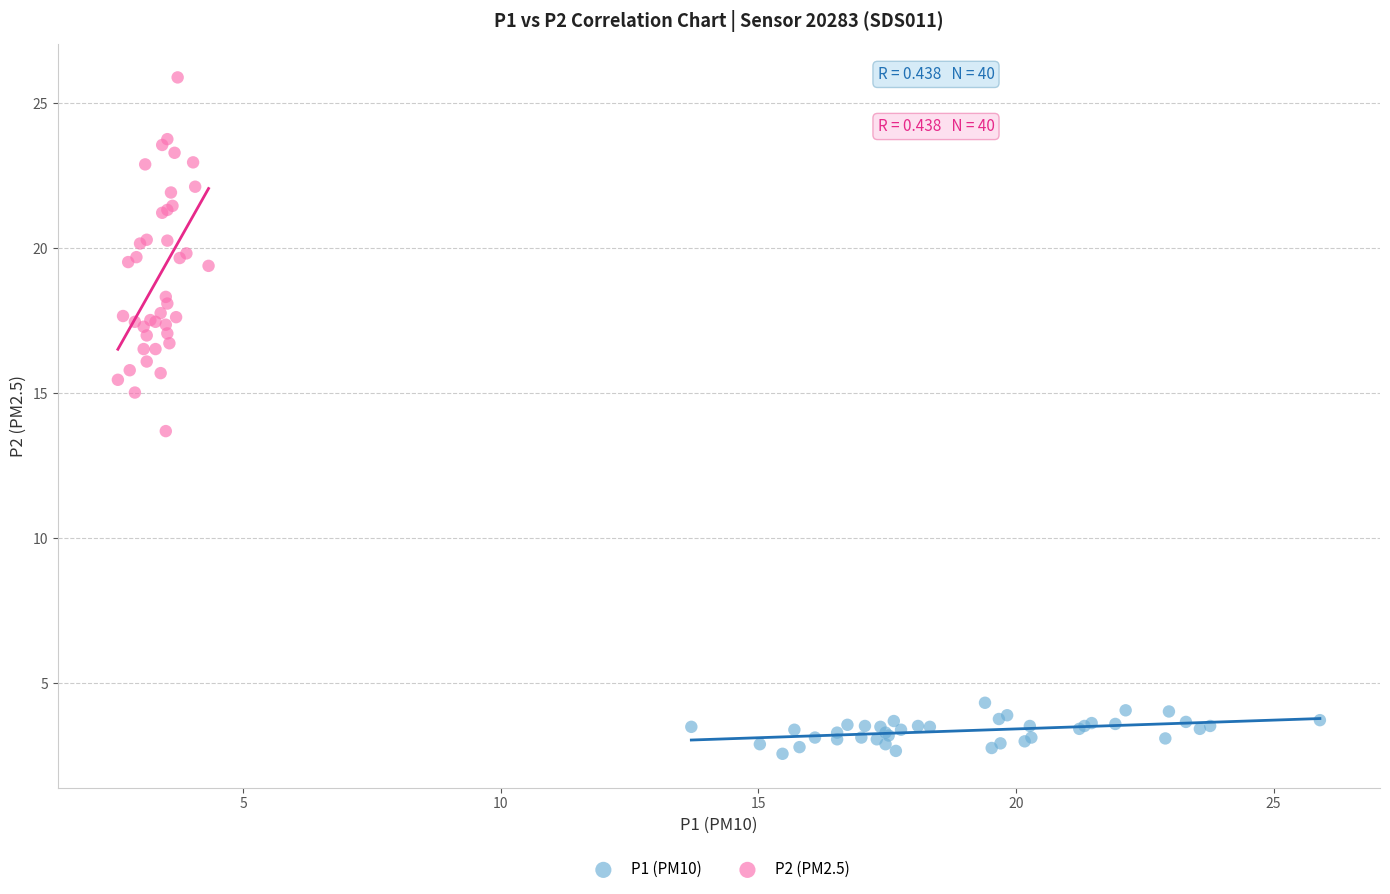

Which series reaches the minimum Y coordinate?

P1 (PM10)